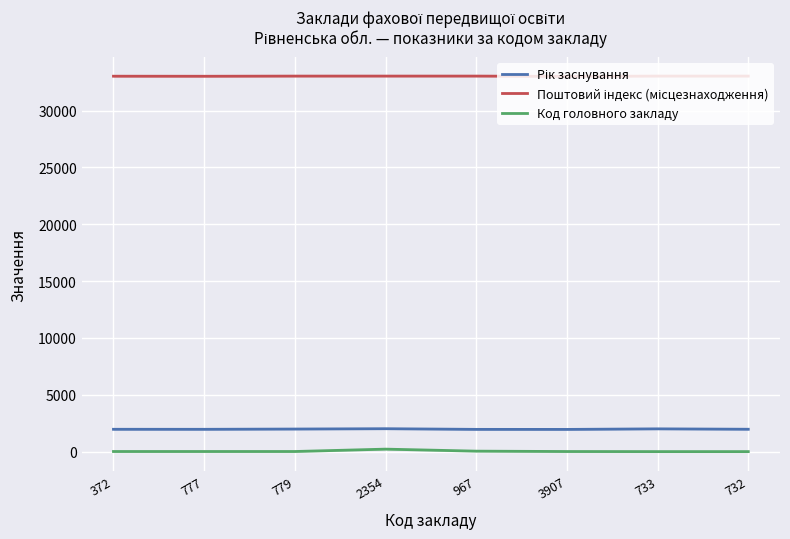

The Поштовий індекс (місцезнаходження) series shows 33001 at 3907. True or false?

True